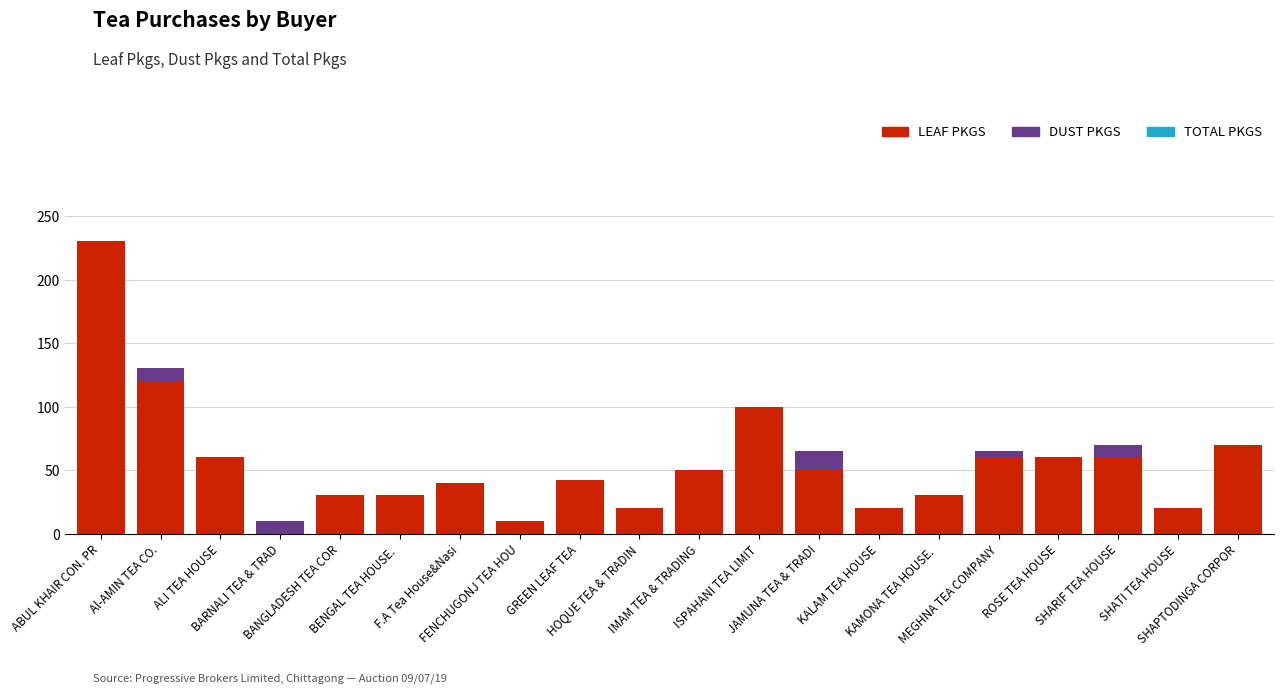

At which label is LEAF PKGS closest to 115?

Al-AMIN TEA CO.